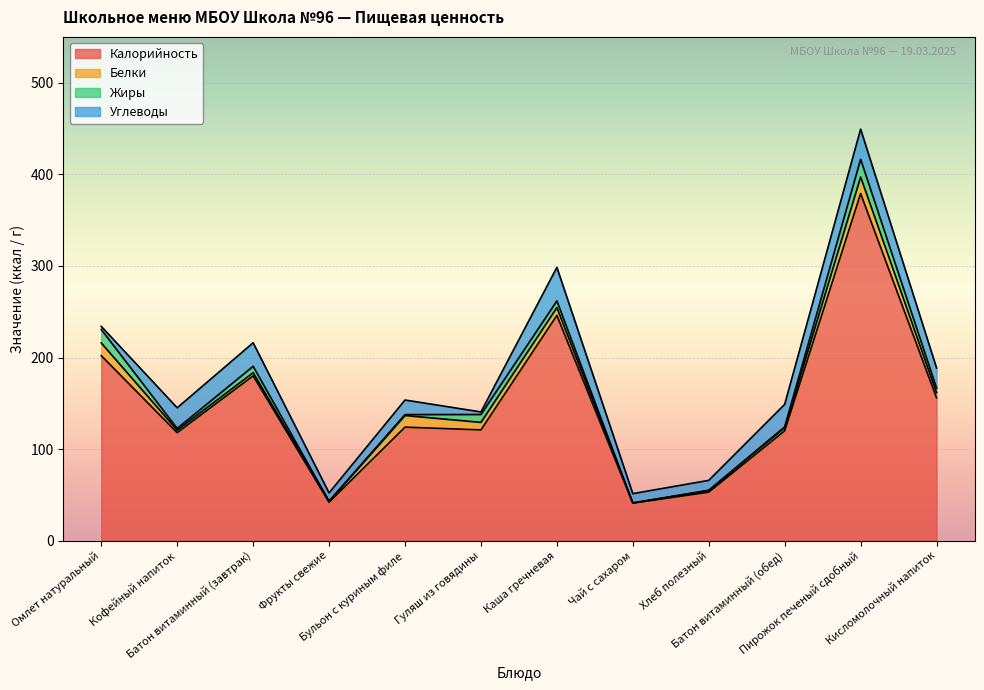

How many interior local peaks does the Углеводы series have?

4